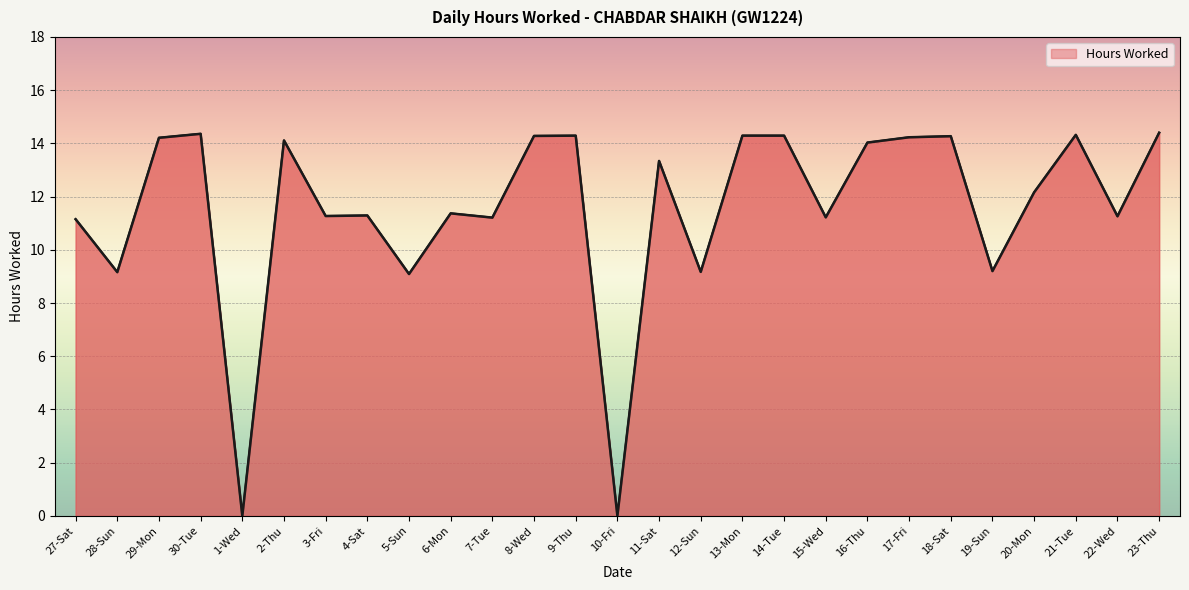

What is the maximum value shown in the chart?

14.4